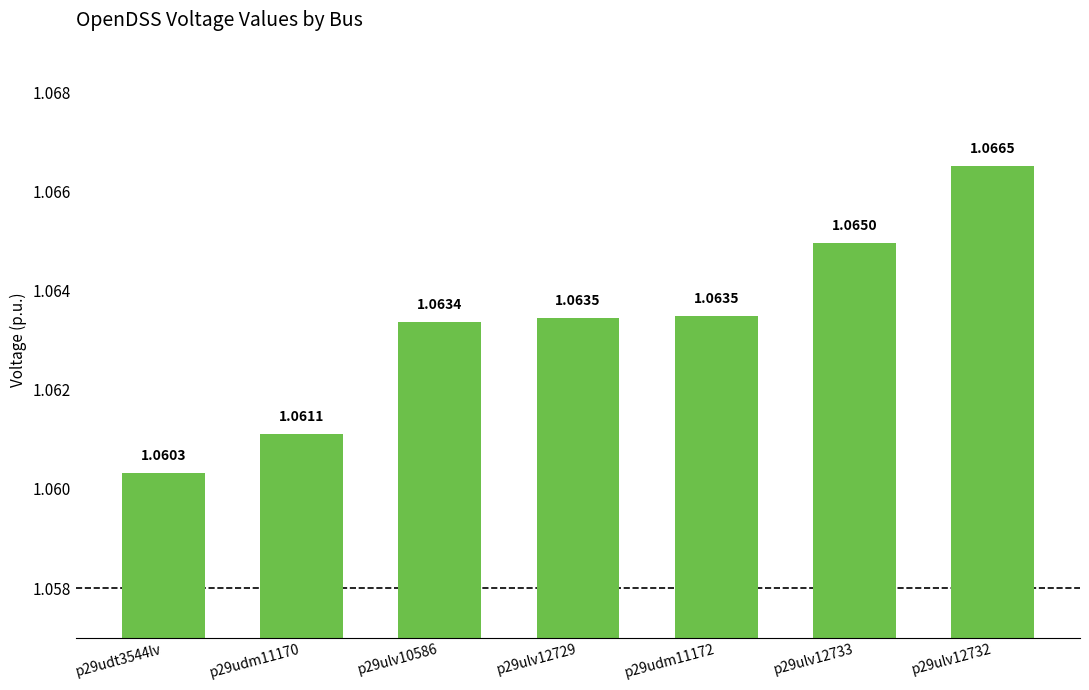

What is the sum of the values at p29ulv12729 and p29udm11172?

2.1